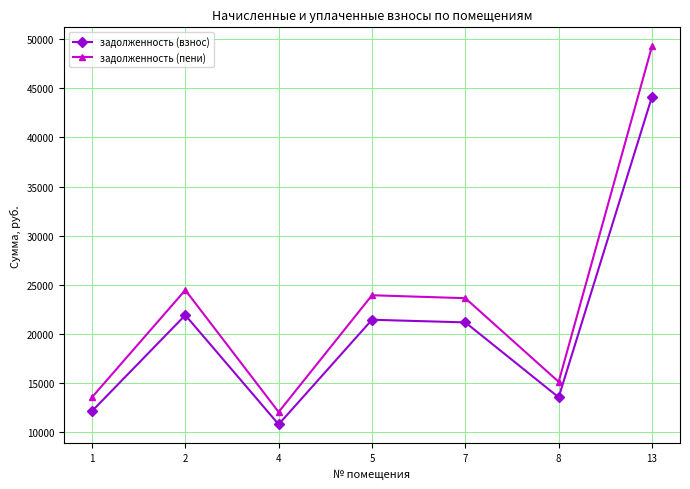

Where is the first local minimum for задолженность (пени)?

4